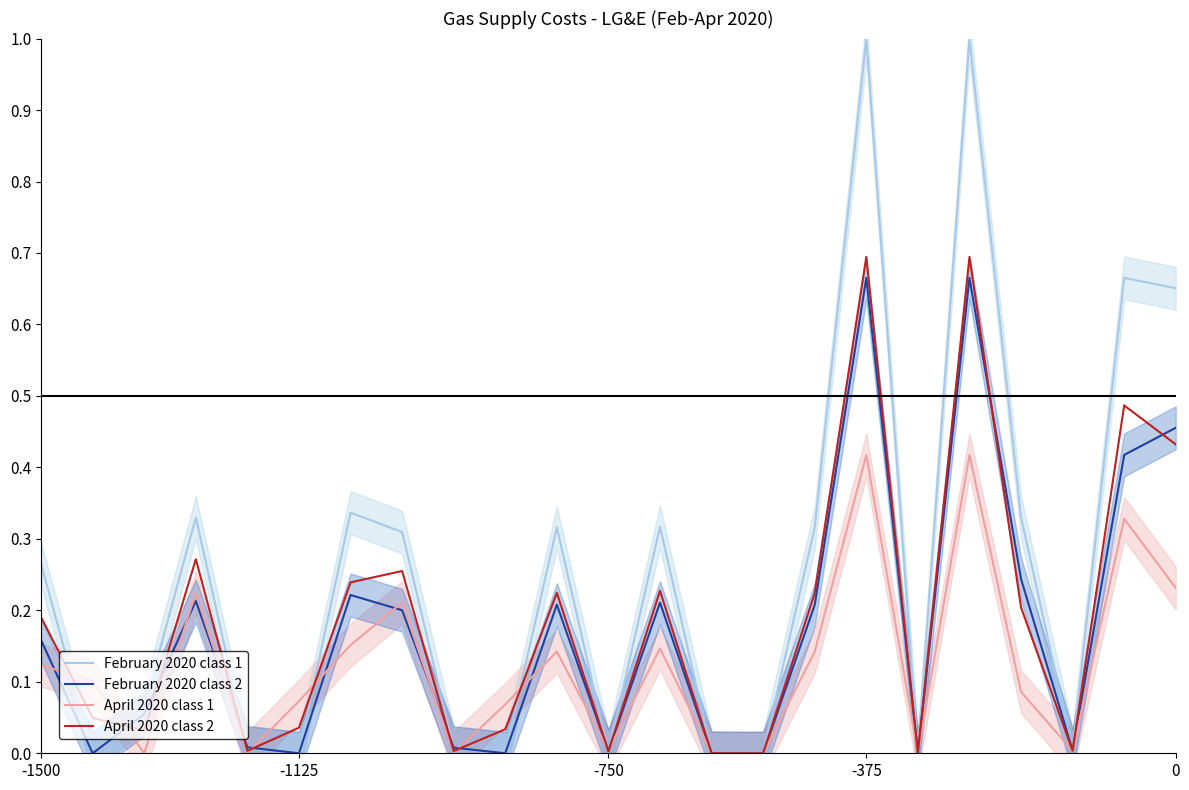

At how many categories does at least one series exceed 0?

21